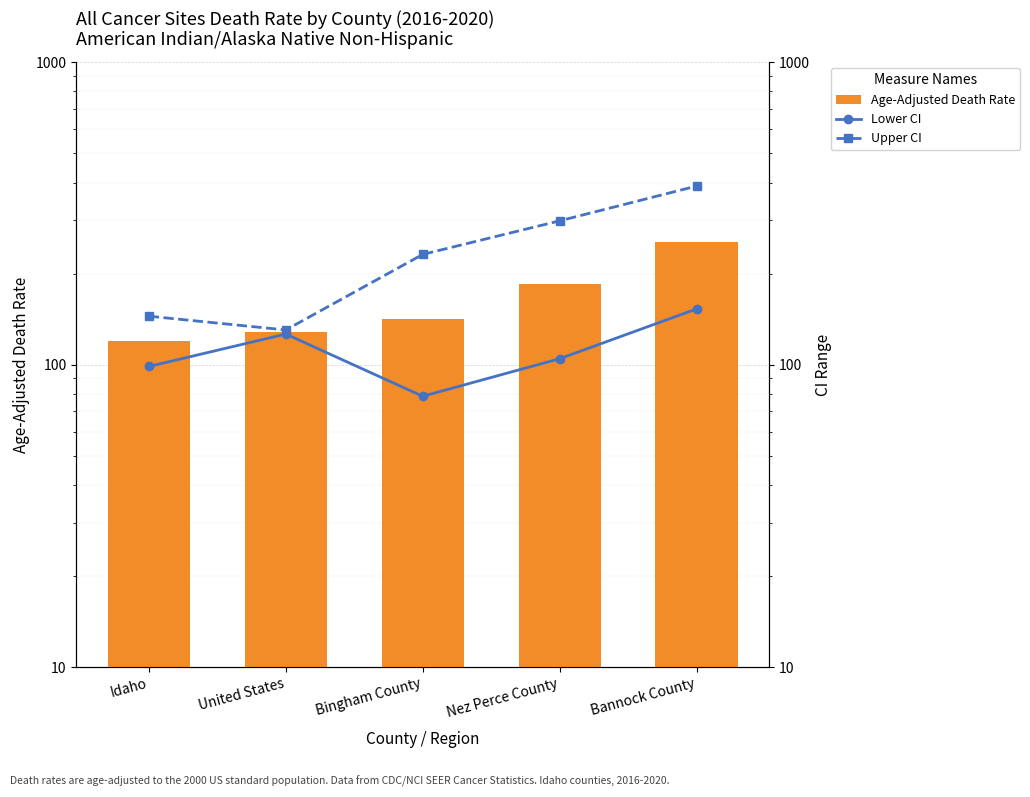

At which category is the sum across all series the highest?

Bannock County